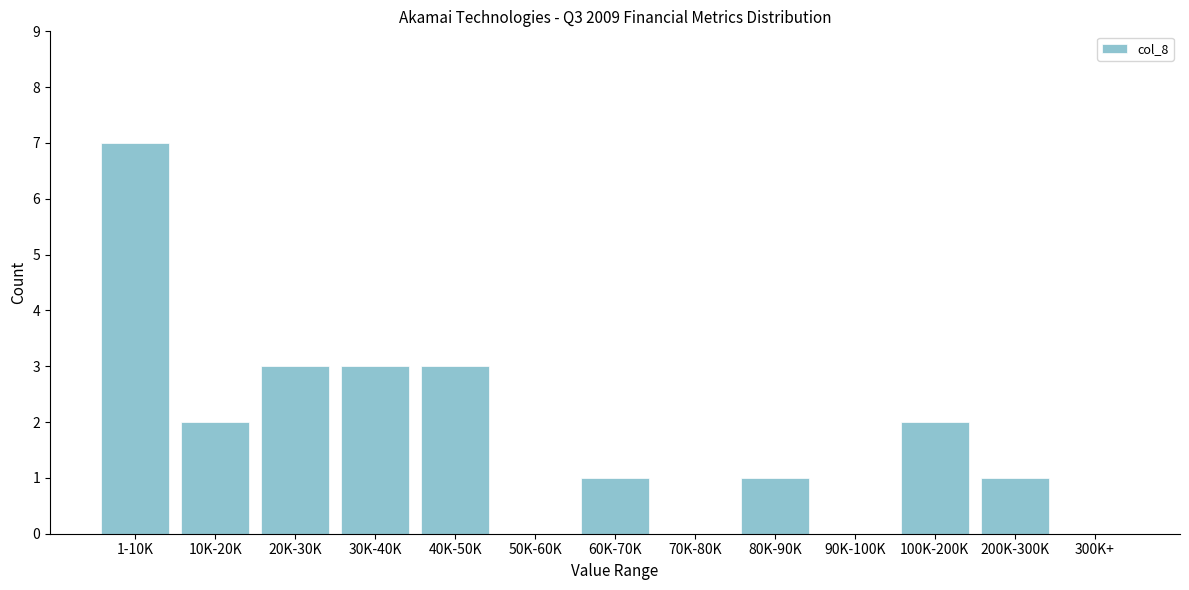

Reading right to left, what are all the values shown in this chart?

300K+=0	200K-300K=1	100K-200K=2	90K-100K=0	80K-90K=1	70K-80K=0	60K-70K=1	50K-60K=0	40K-50K=3	30K-40K=3	20K-30K=3	10K-20K=2	1-10K=7